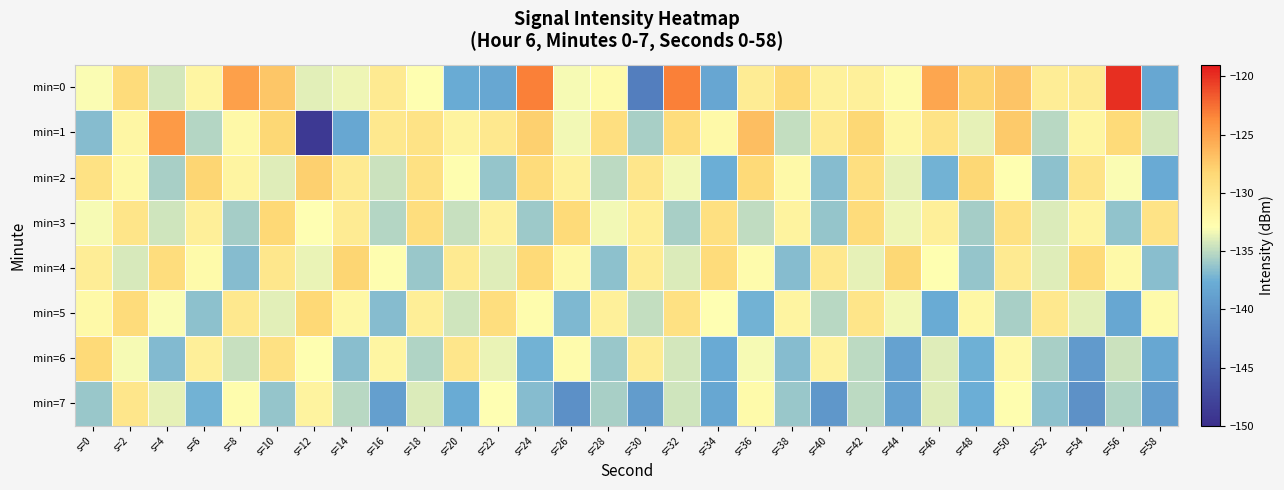

At which category is the sum across all series the highest?

s=10